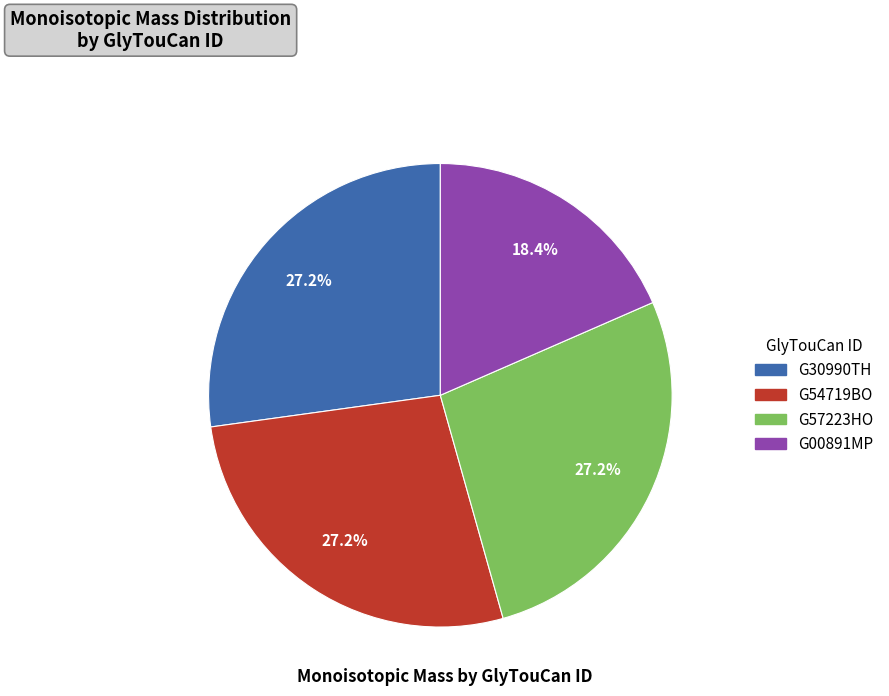

Approximately how many times larger is the value at G30990TH compared to G00891MP?

1.5